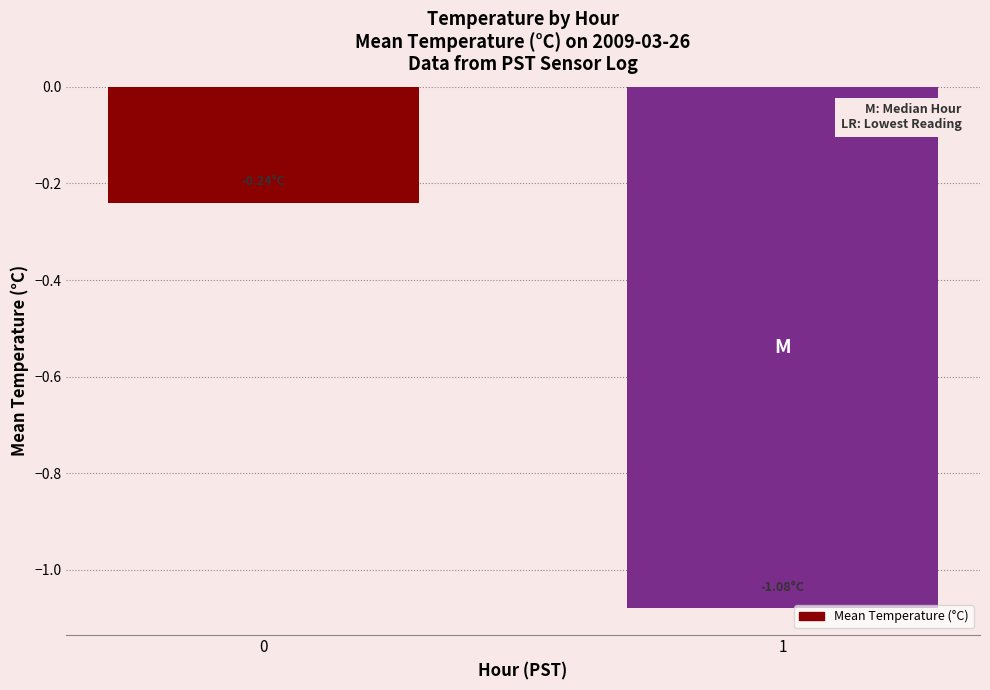

List the labels in order of value, largest first.

0, 1